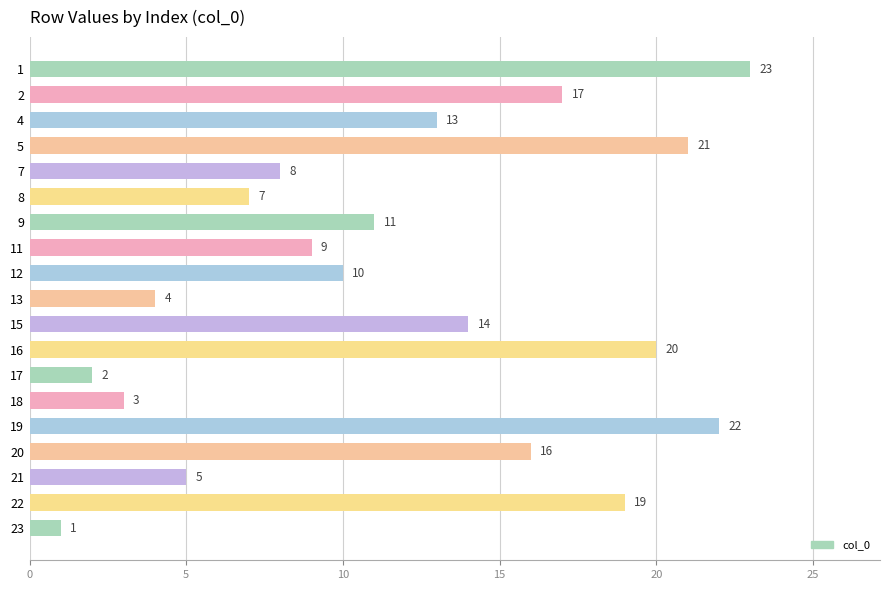

Rank the categories by value from lowest to highest.

23, 17, 18, 13, 21, 8, 7, 11, 12, 9, 4, 15, 20, 2, 22, 16, 5, 19, 1